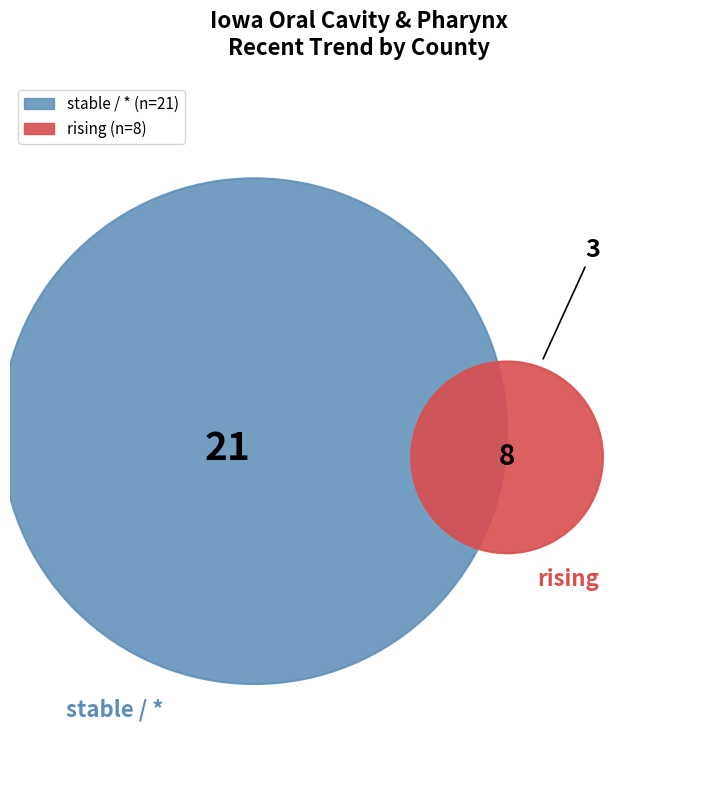

To the nearest percent, what is the average slice percentage?

33%